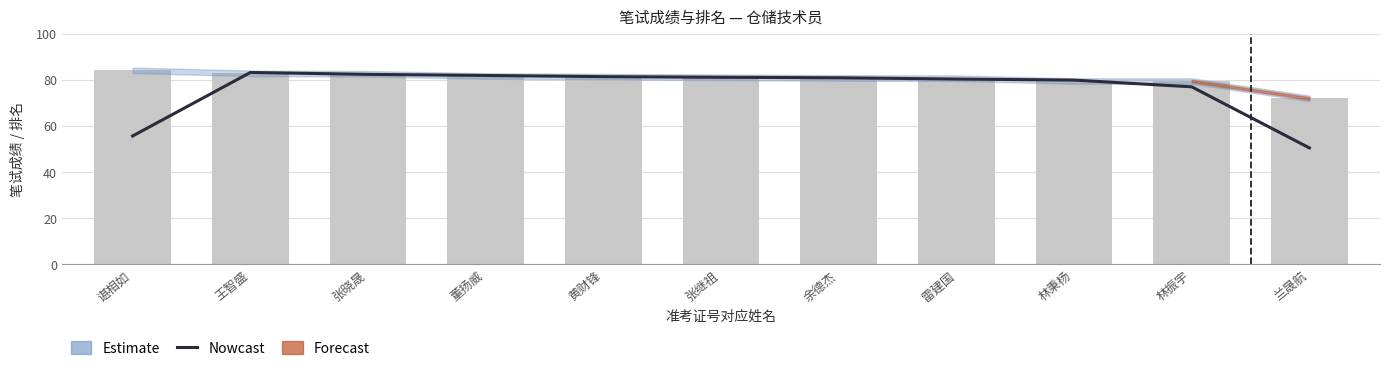

Where is the data nearest to the value 66?

谌相如